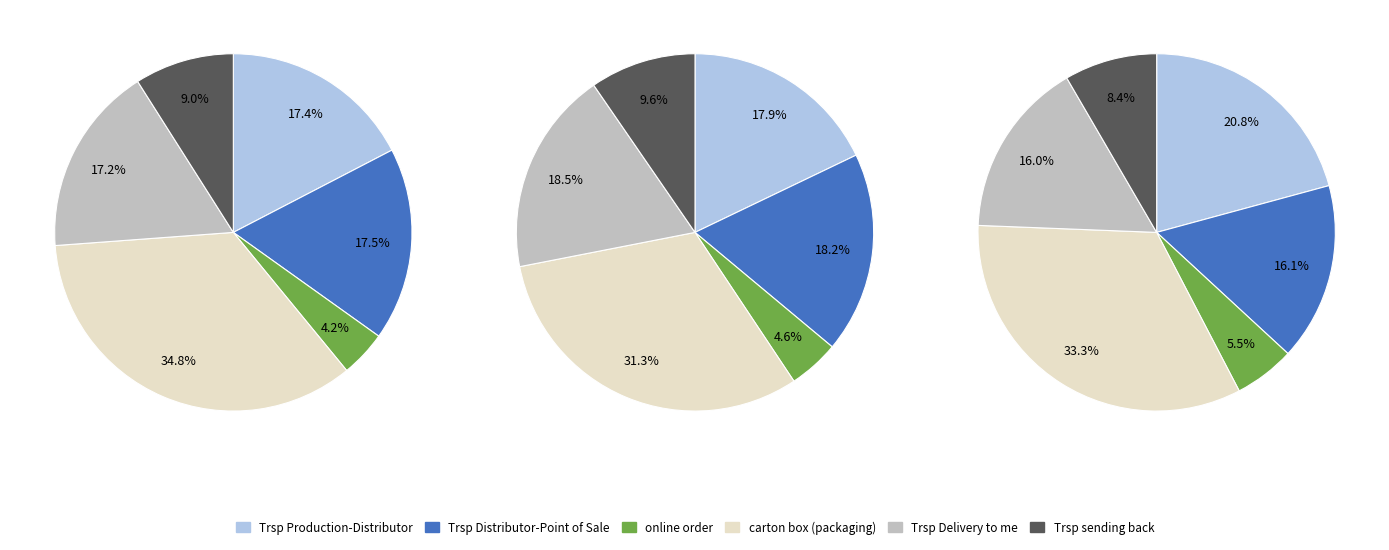

What is the total percentage of 1 and 2?

69.0%